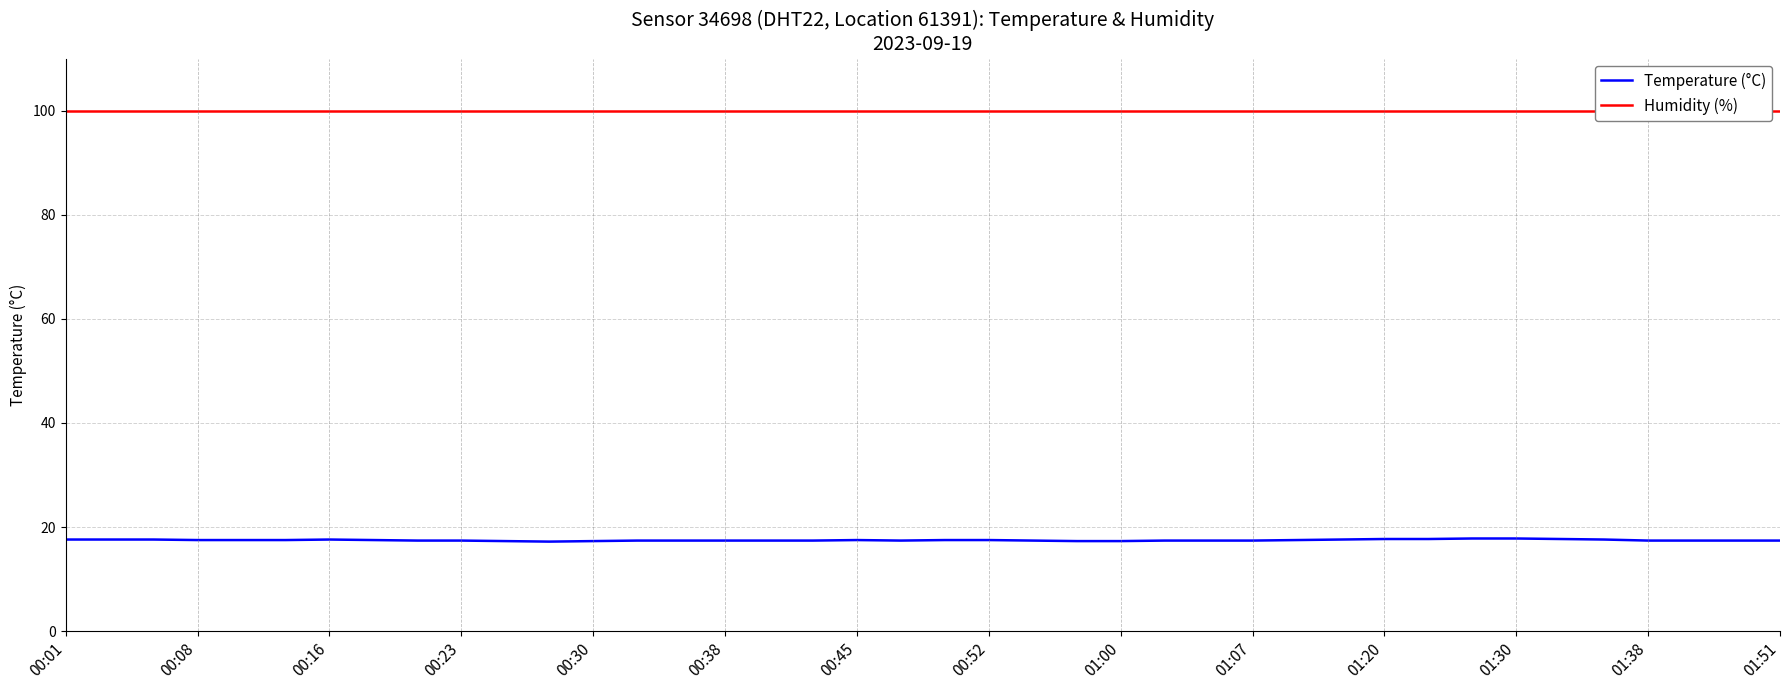

Reading left to right, list all the values displayed in this chart.

Temperature (°C): 17.6	17.6	17.6	17.5	17.5	17.5	17.6	17.5	17.4	17.4	17.3	17.2	17.3	17.4	17.4	17.4	17.4	17.4	17.5	17.4	17.5	17.5	17.4	17.3	17.3	17.4	17.4	17.4	17.5	17.6	17.7	17.7	17.8	17.8	17.7	17.6	17.4	17.4	17.4	17.4
Humidity (%): 99.9	99.9	99.9	99.9	99.9	99.9	99.9	99.9	99.9	99.9	99.9	99.9	99.9	99.9	99.9	99.9	99.9	99.9	99.9	99.9	99.9	99.9	99.9	99.9	99.9	99.9	99.9	99.9	99.9	99.9	99.9	99.9	99.9	99.9	99.9	99.9	99.9	99.9	99.9	99.9